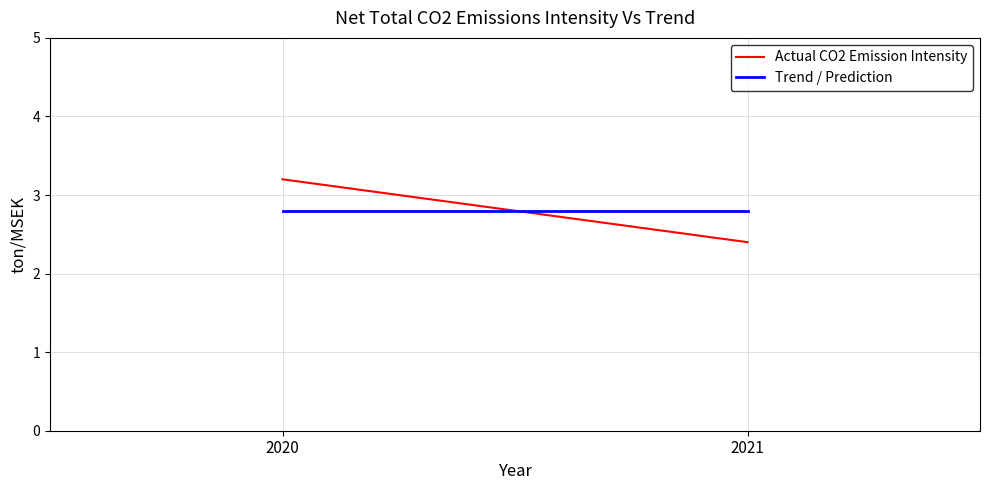

What is the average value of the Actual CO2 Emission Intensity series?

2.8